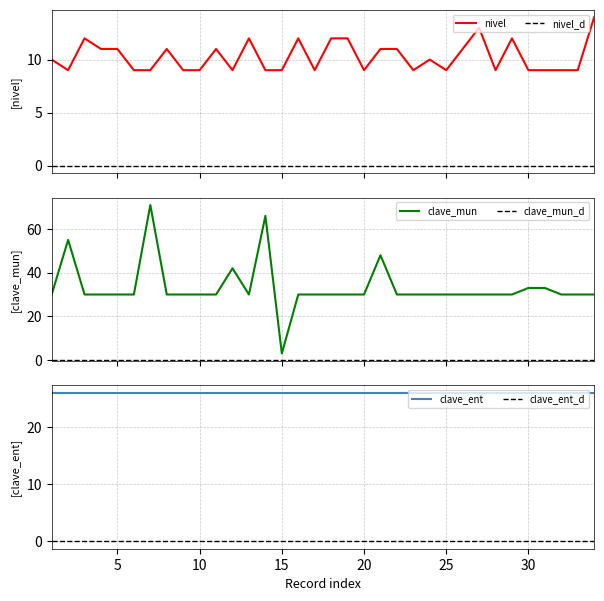

What is the minimum value shown in the chart?

3